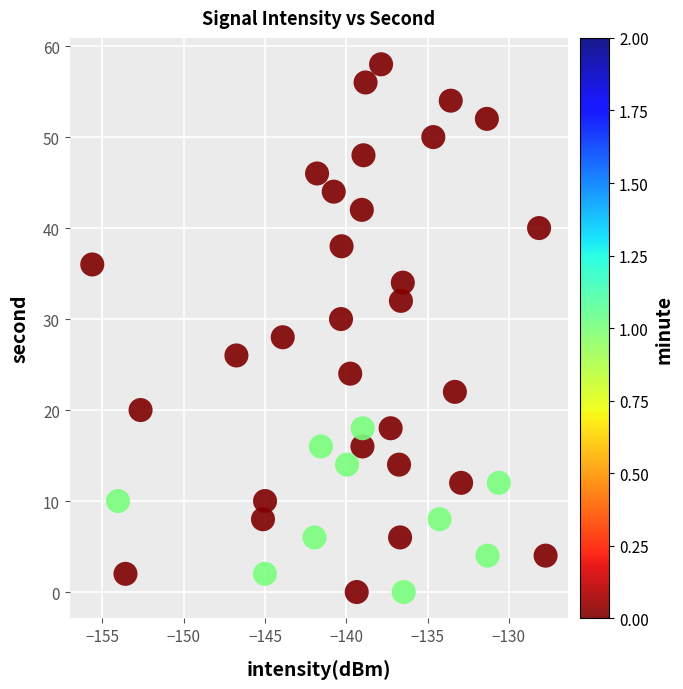

What is the range of Y values (max minus min)?

58